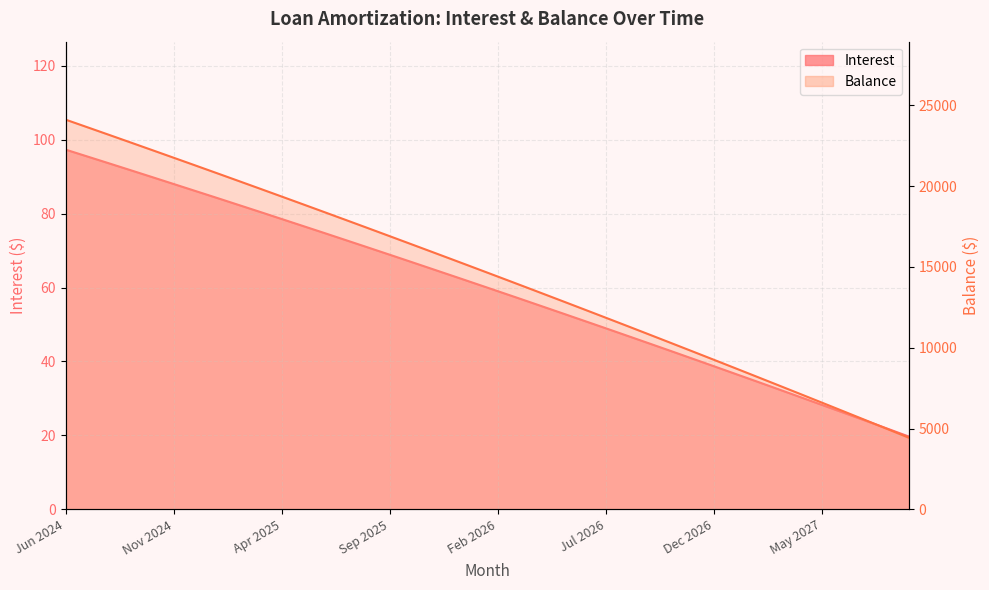

The Interest series shows 68.9 at Sep 2025. True or false?

True